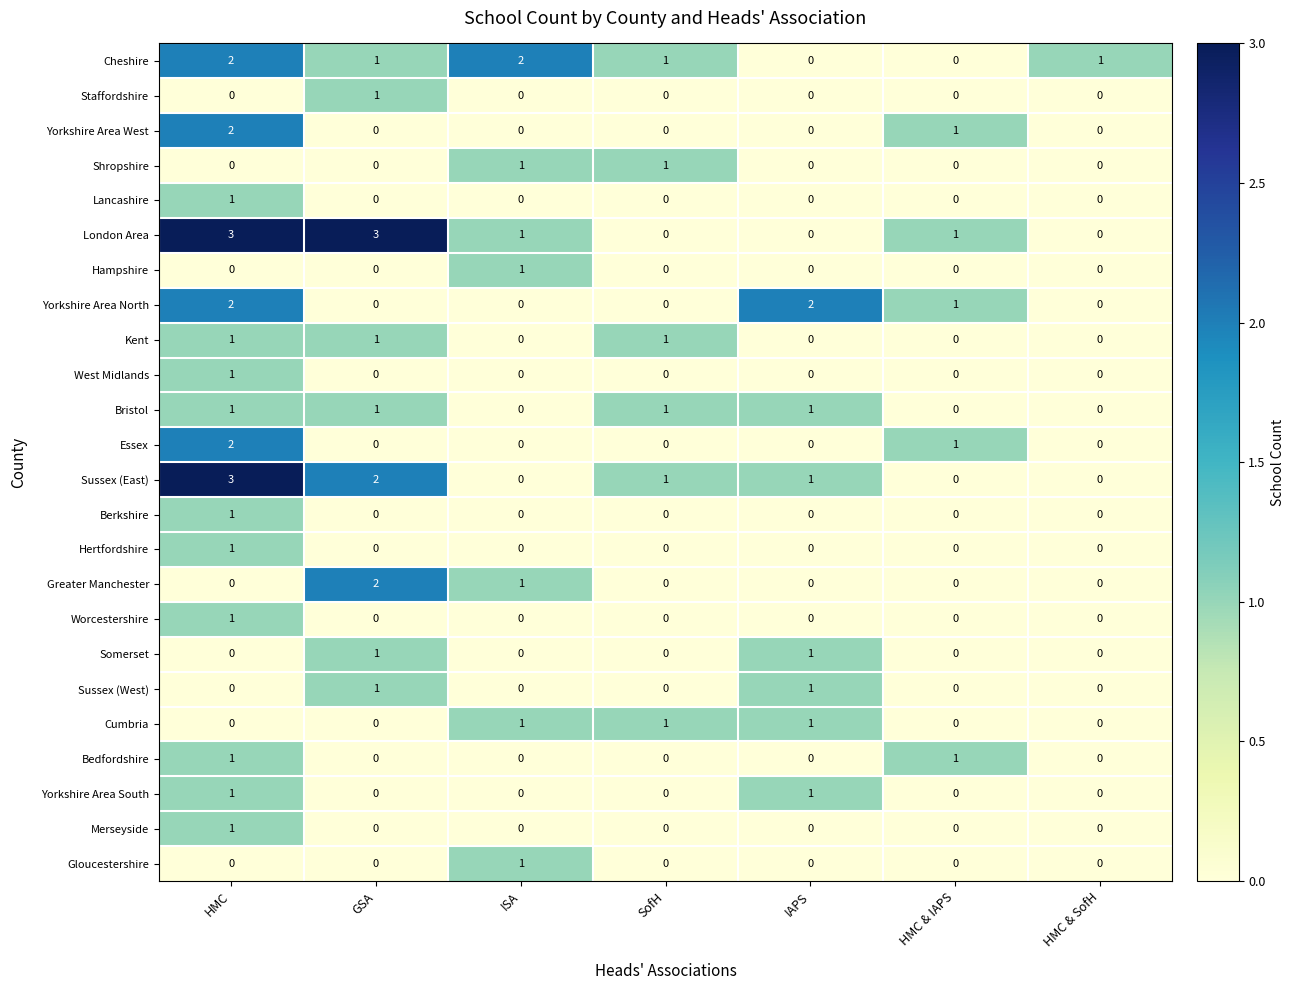

Which series has the largest total across all categories?

London Area